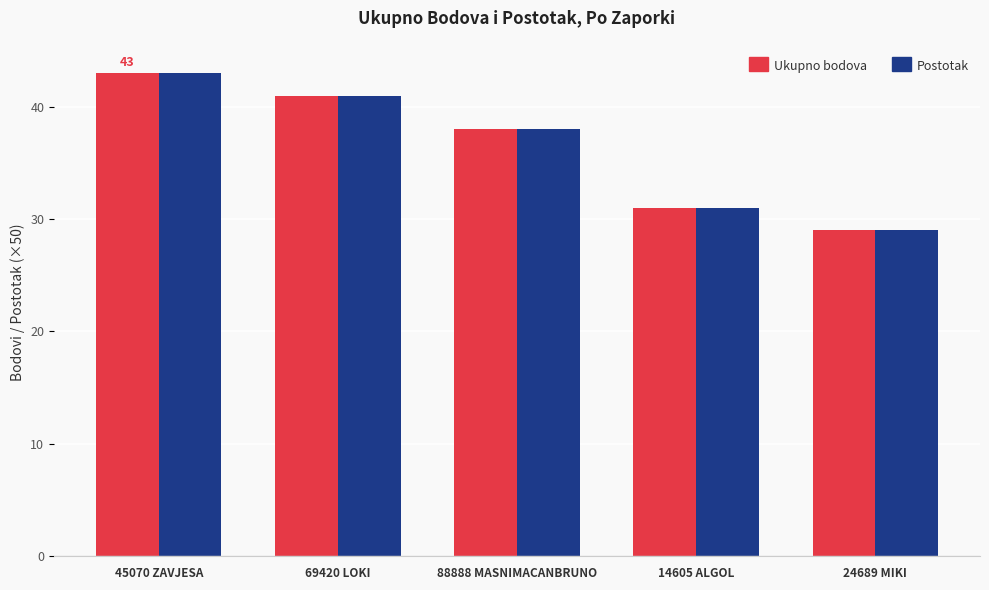

The Postotak series shows 8.0 at 14605 ALGOL. True or false?

False